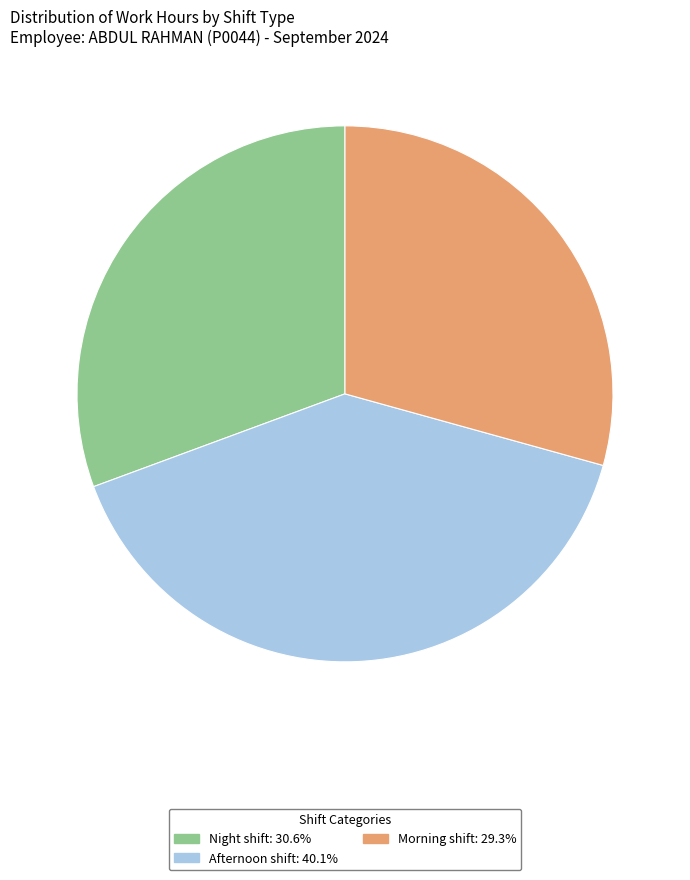

How many segments does this pie chart have?

3